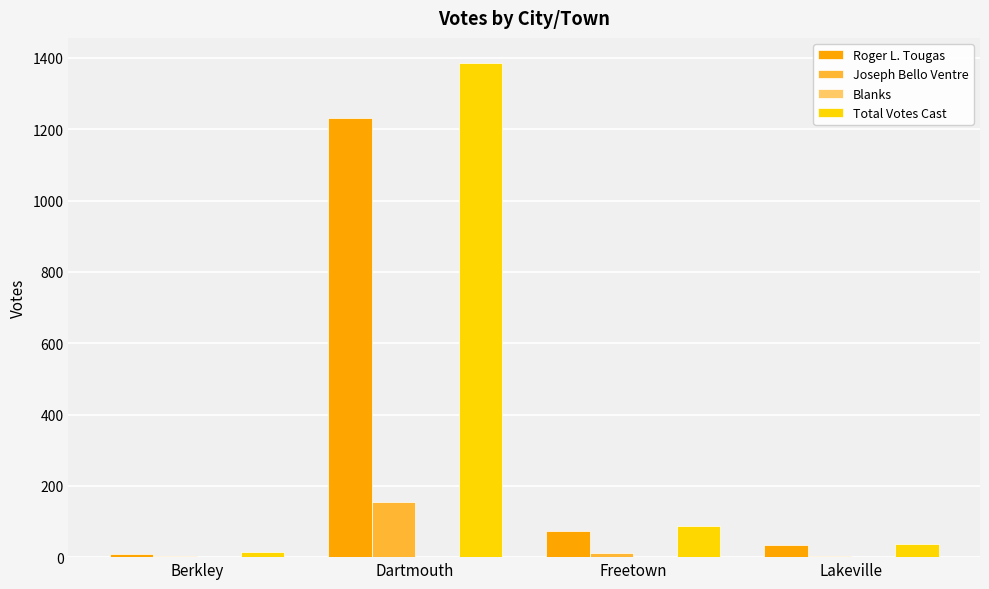

At which category is the sum across all series the highest?

Dartmouth